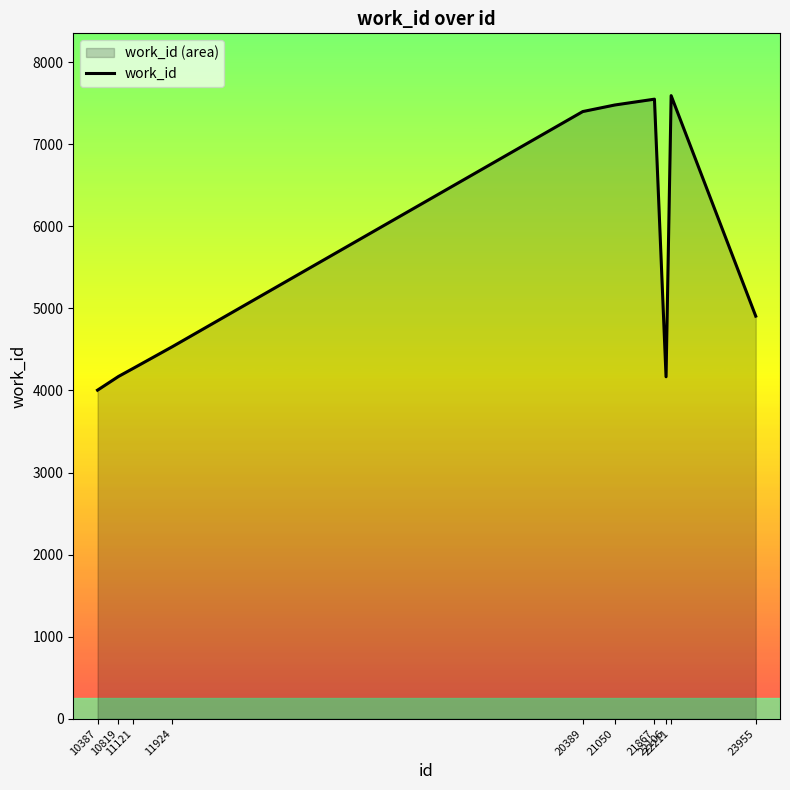

List the labels in order of value, smallest first.

10387, 22106, 10819, 11121, 11924, 23955, 20389, 21050, 21867, 22211